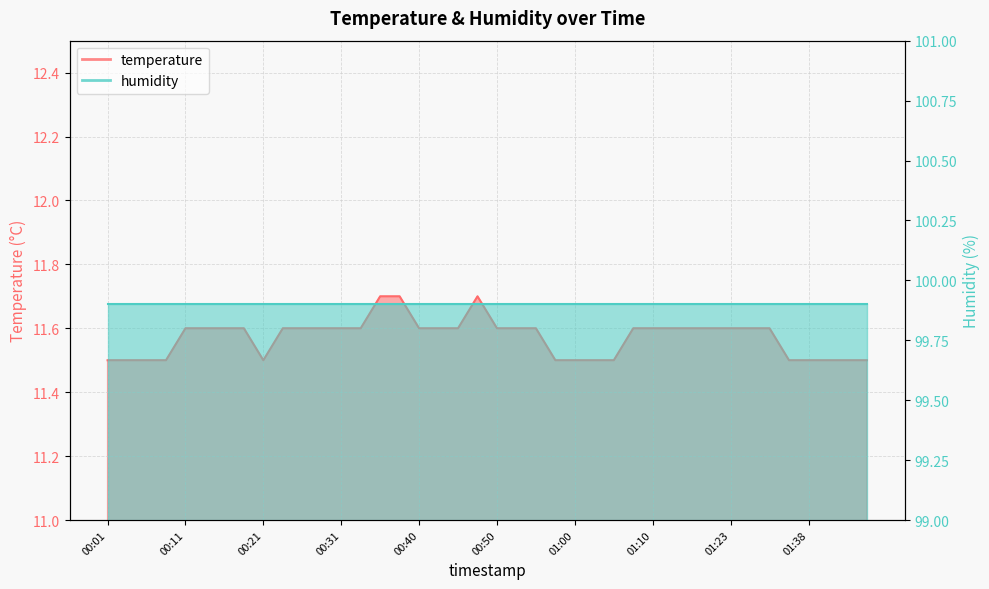

At which category does the chart reach its minimum across all series?

00:01